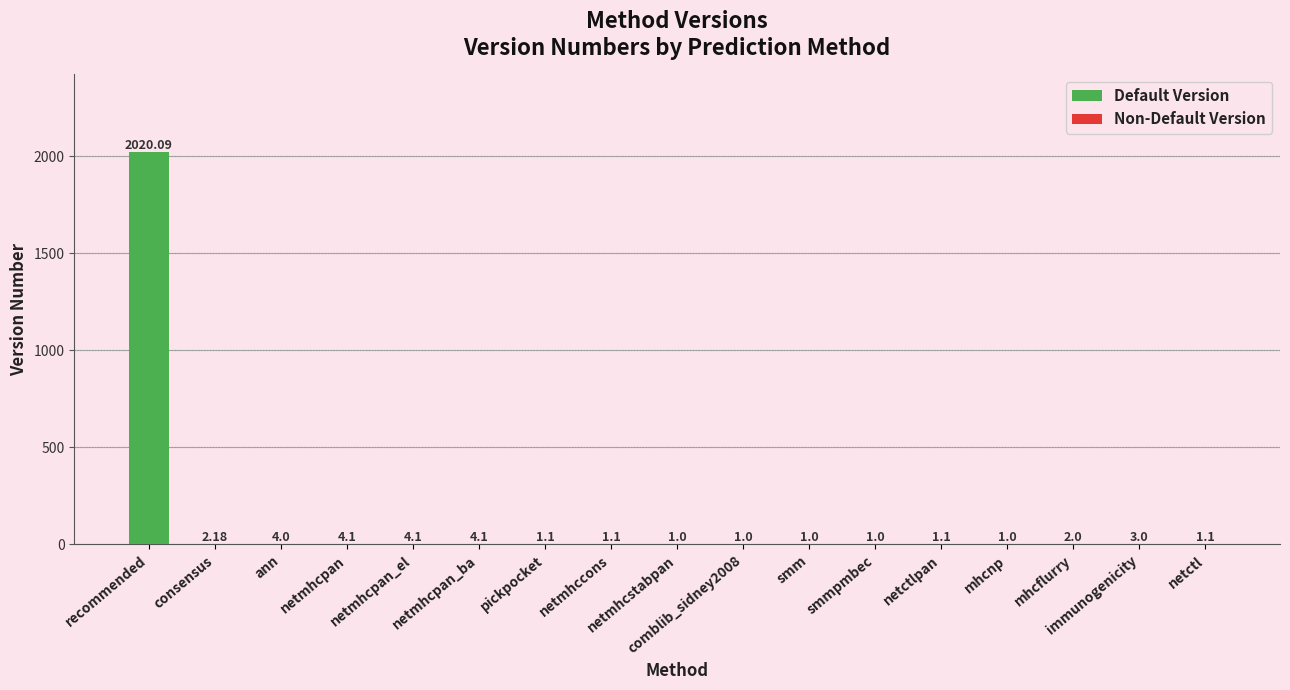

Between consensus and recommended, which is larger?

recommended